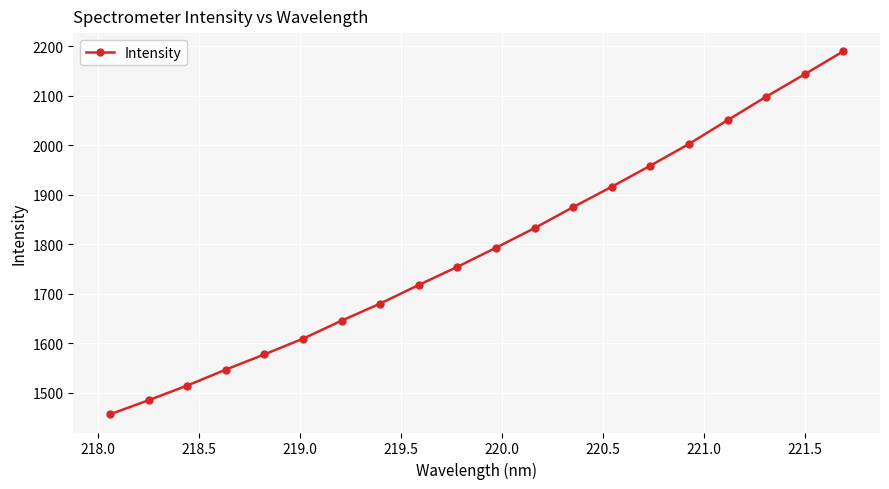

True or false: the data has more than 1 interior local peaks.

False